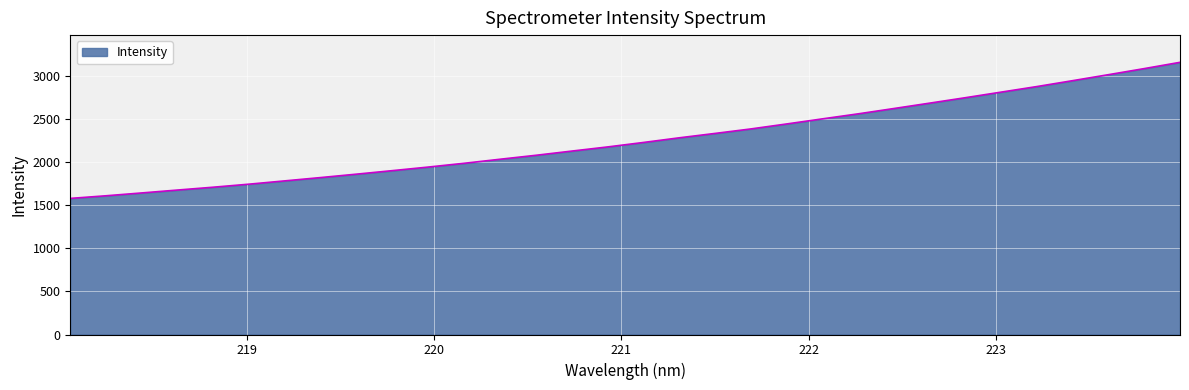

Count the number of categories in the chart.

32